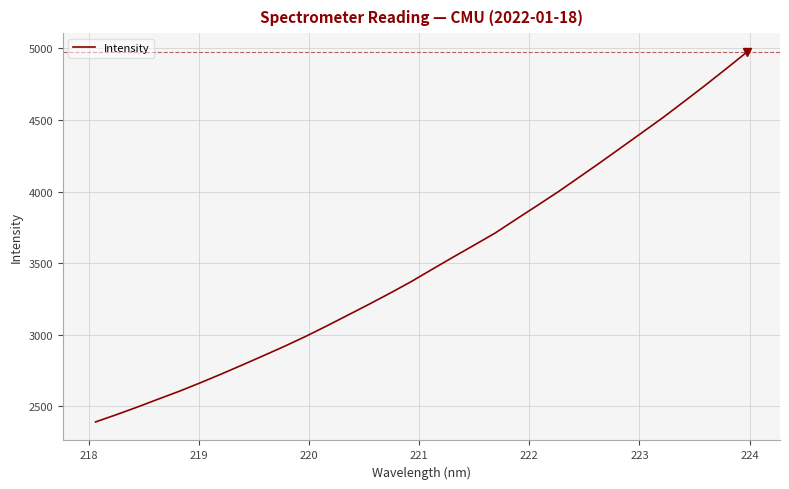

What is the average value?

3509.3